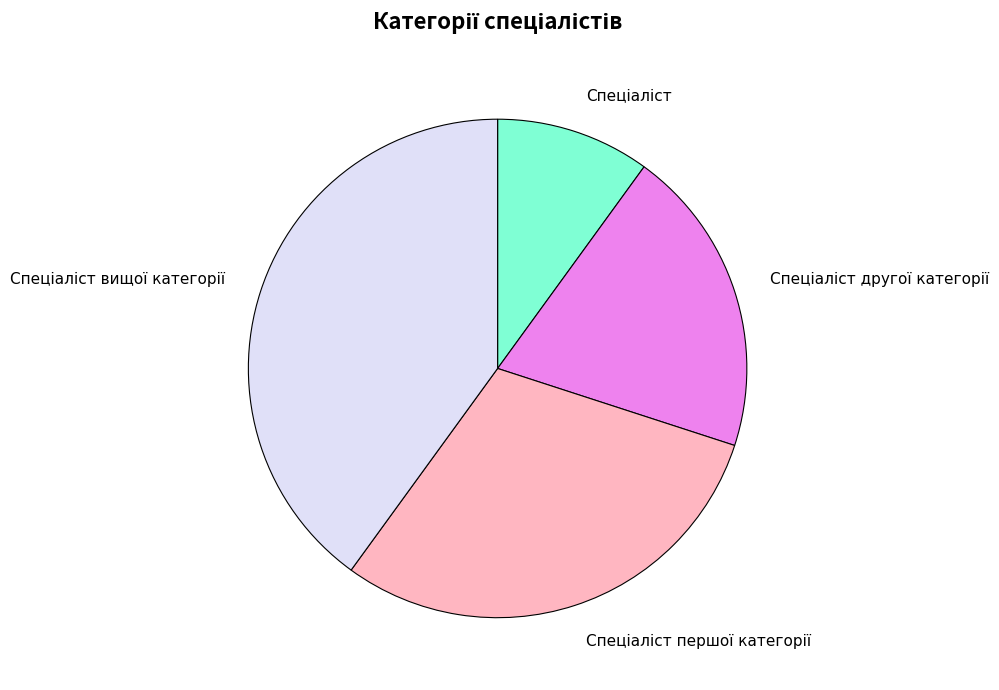

Is there a majority slice in this chart?

No